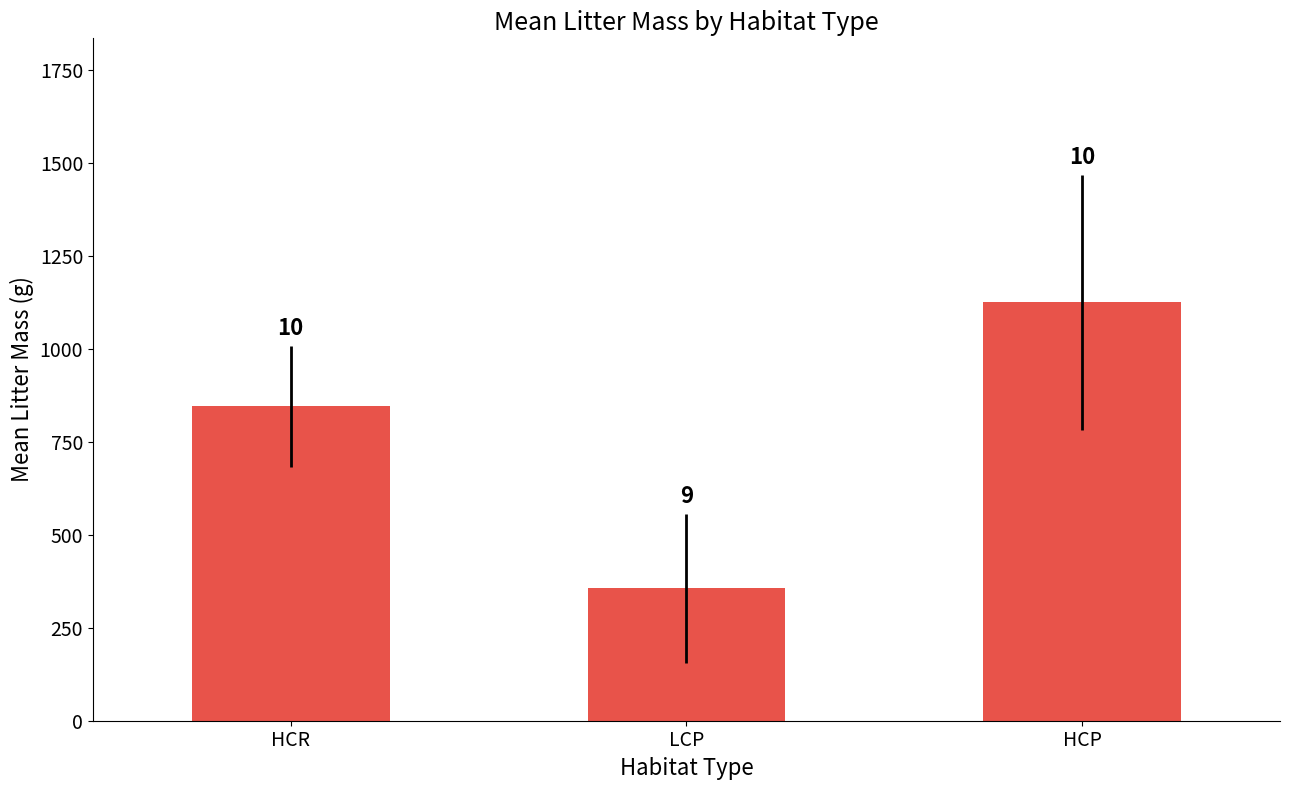

Are the bars grouped side by side (vs. stacked)?

No